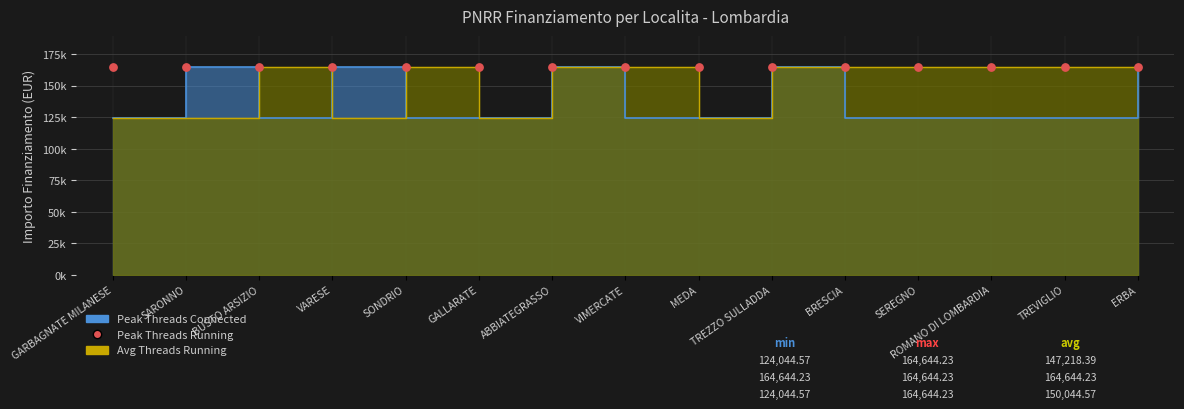

Is the value of Avg Threads Running at GALLARATE greater than the value of Peak Threads Connected at GARBAGNATE MILANESE?

No